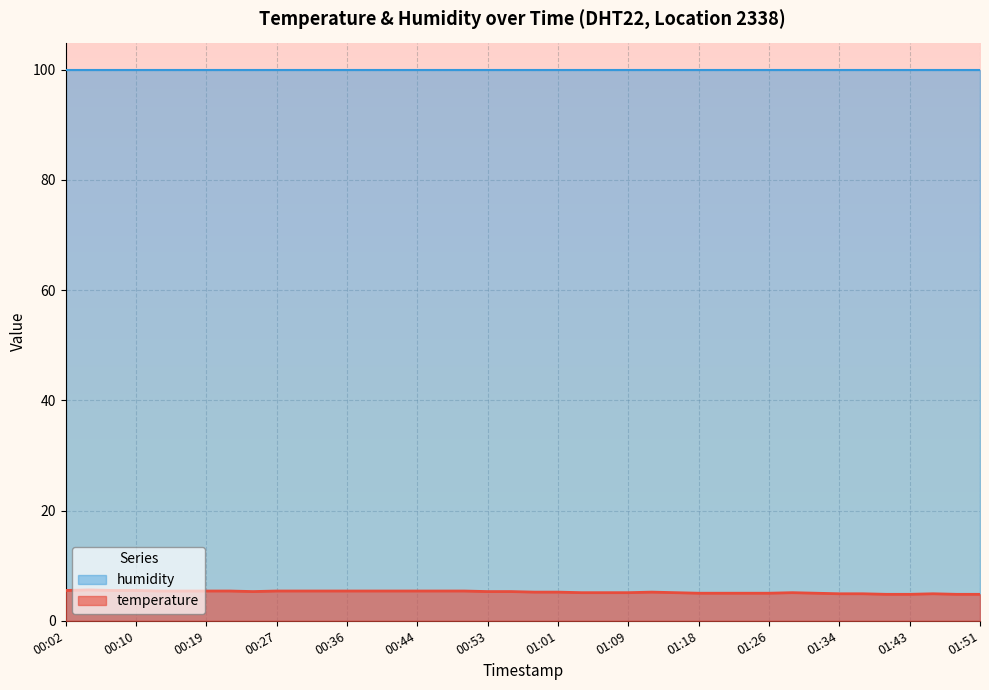

At which category does the data reach its first local peak?

00:05